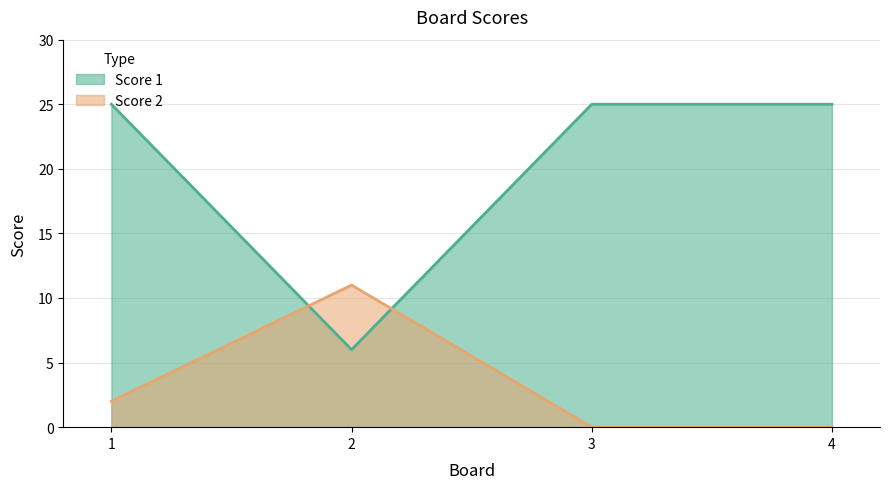

Reading left to right, transcribe all the data shown in this chart.

Score 1: 25	6	25	25
Score 2: 2	11	0	0